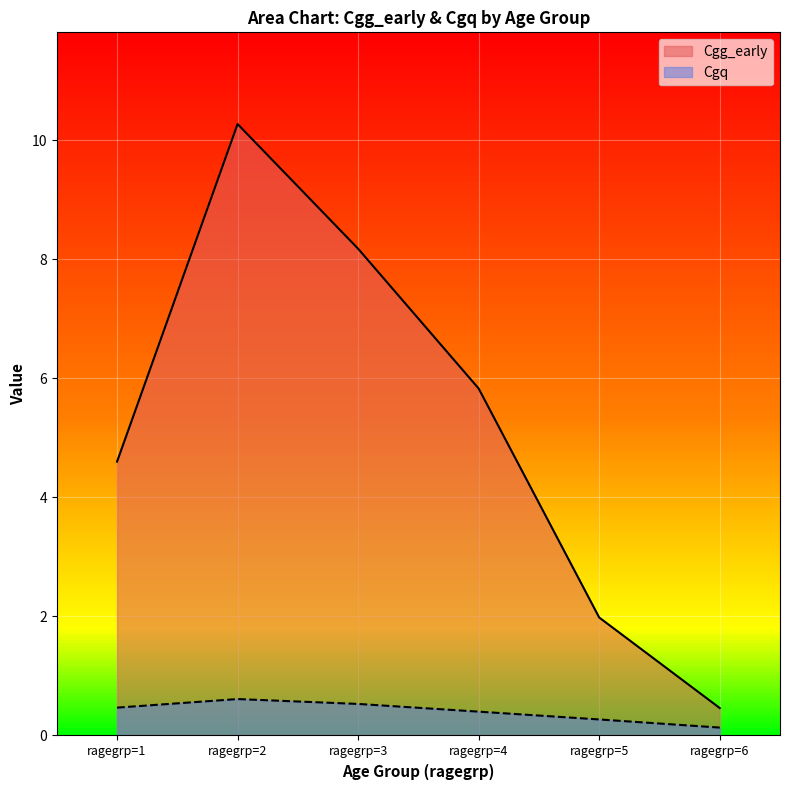

How many Cgq values are between 0 and 1?

6